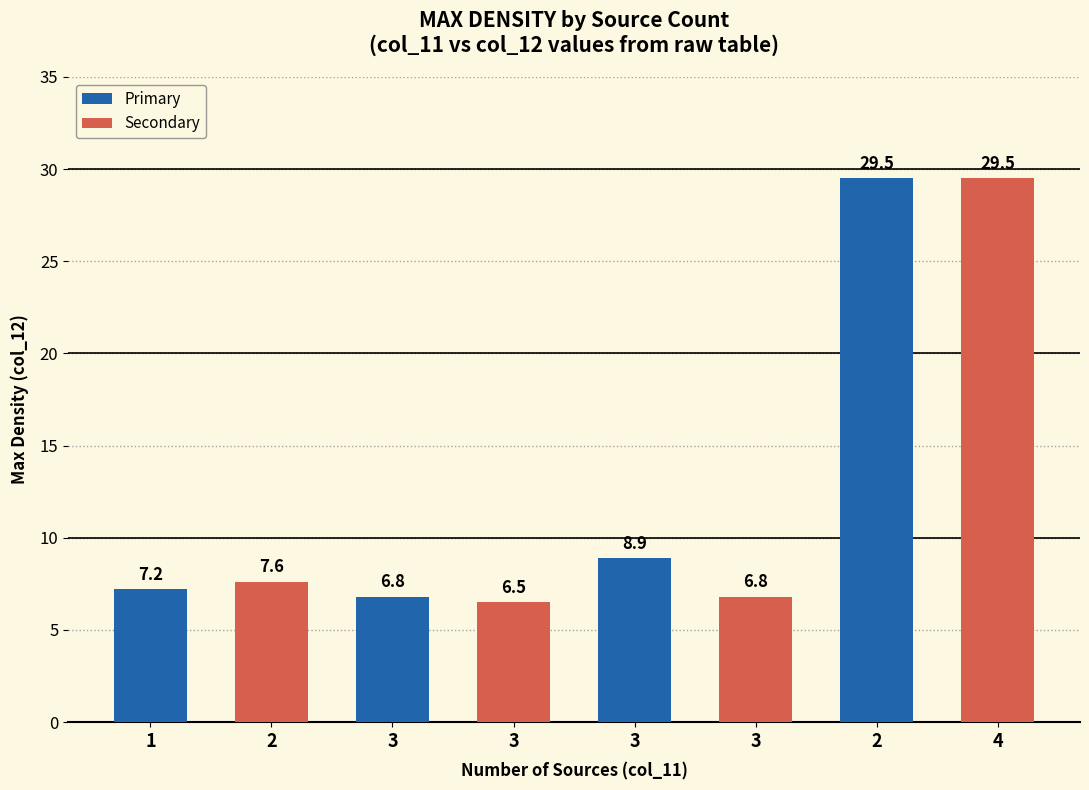

Is the value of Secondary at 2 greater than the value of Primary at 1?

Yes